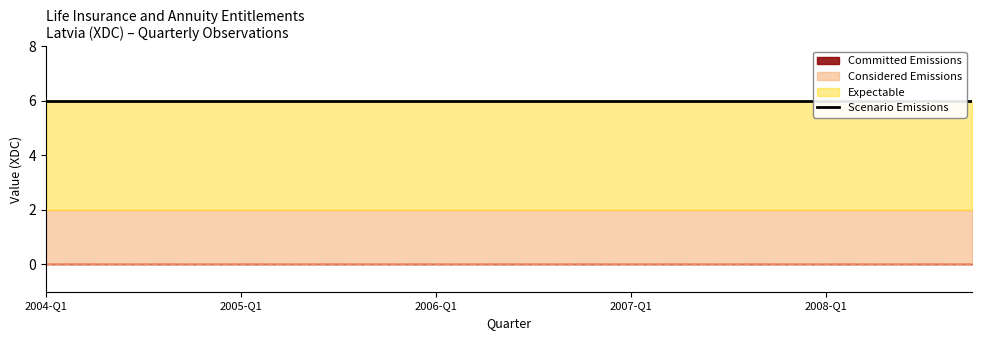

The value of Committed Emissions at 2006-Q3 is 0. True or false?

True